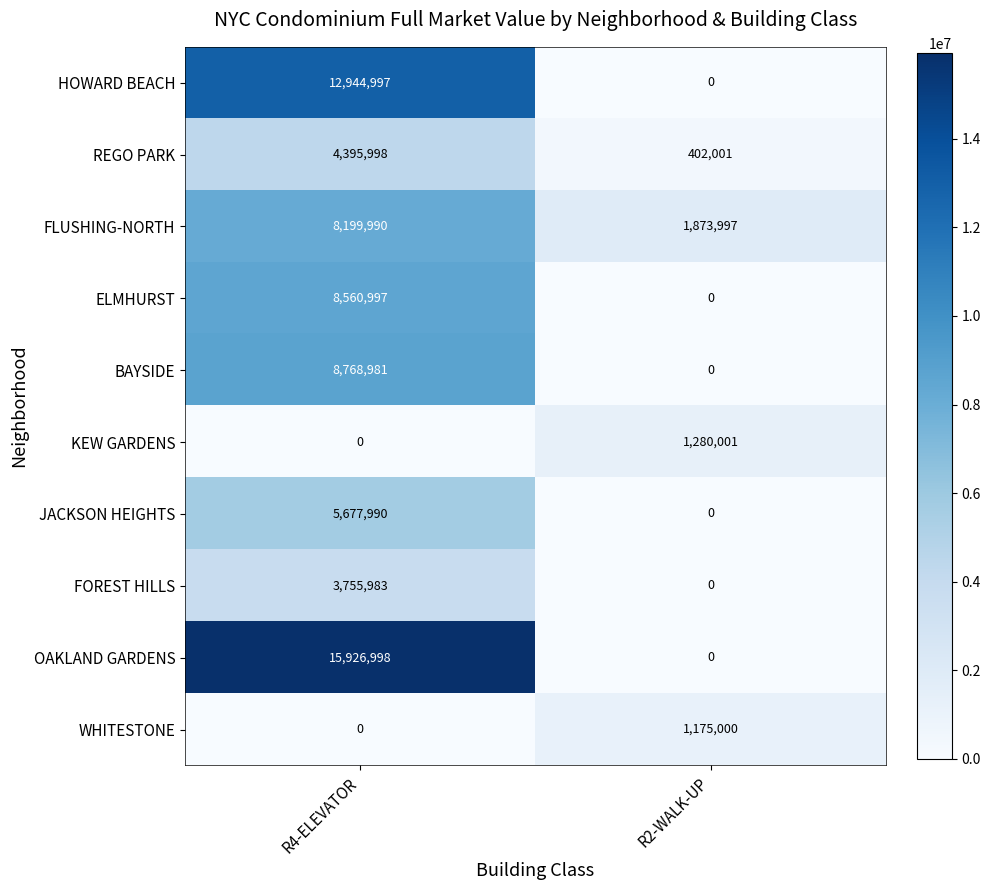

Which category has the lowest value in the BAYSIDE series?

R2-WALK-UP